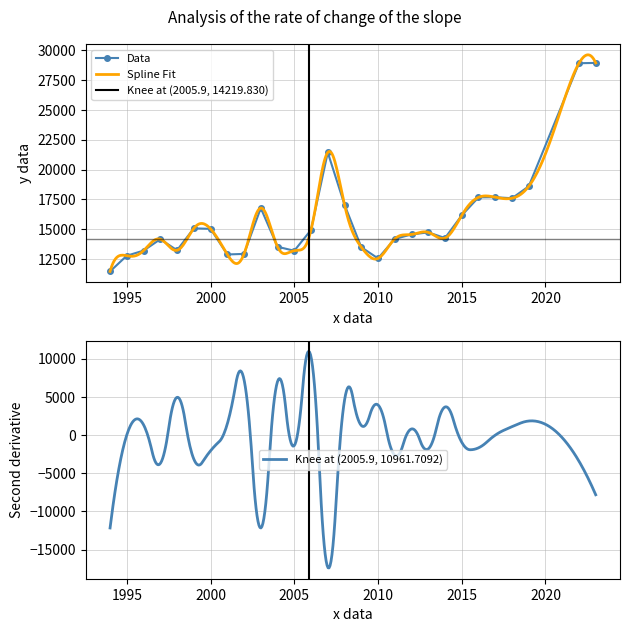

True or false: the data shows 23962 at 2018.

False